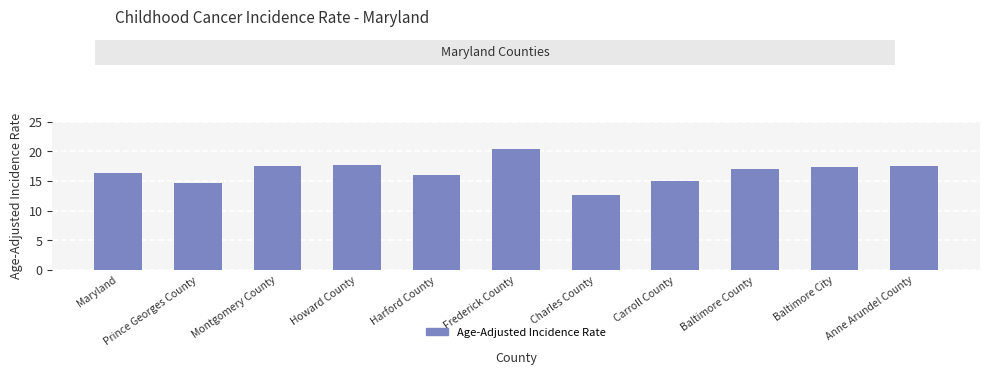

What value does the data have at Maryland?

16.4